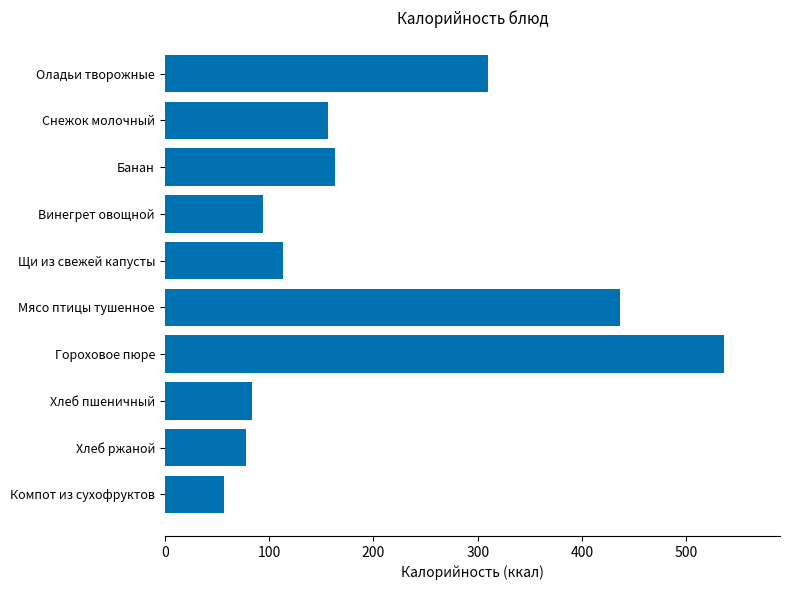

What is the maximum value shown in the chart?

536